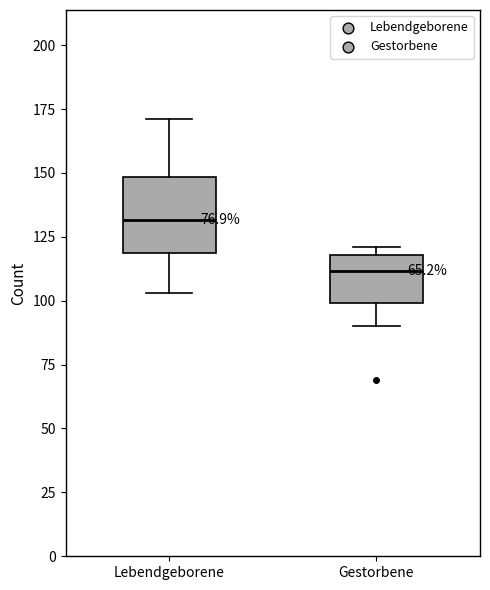

Comparing the boxes themselves (not the whiskers), which one is the tallest?

Lebendgeborene